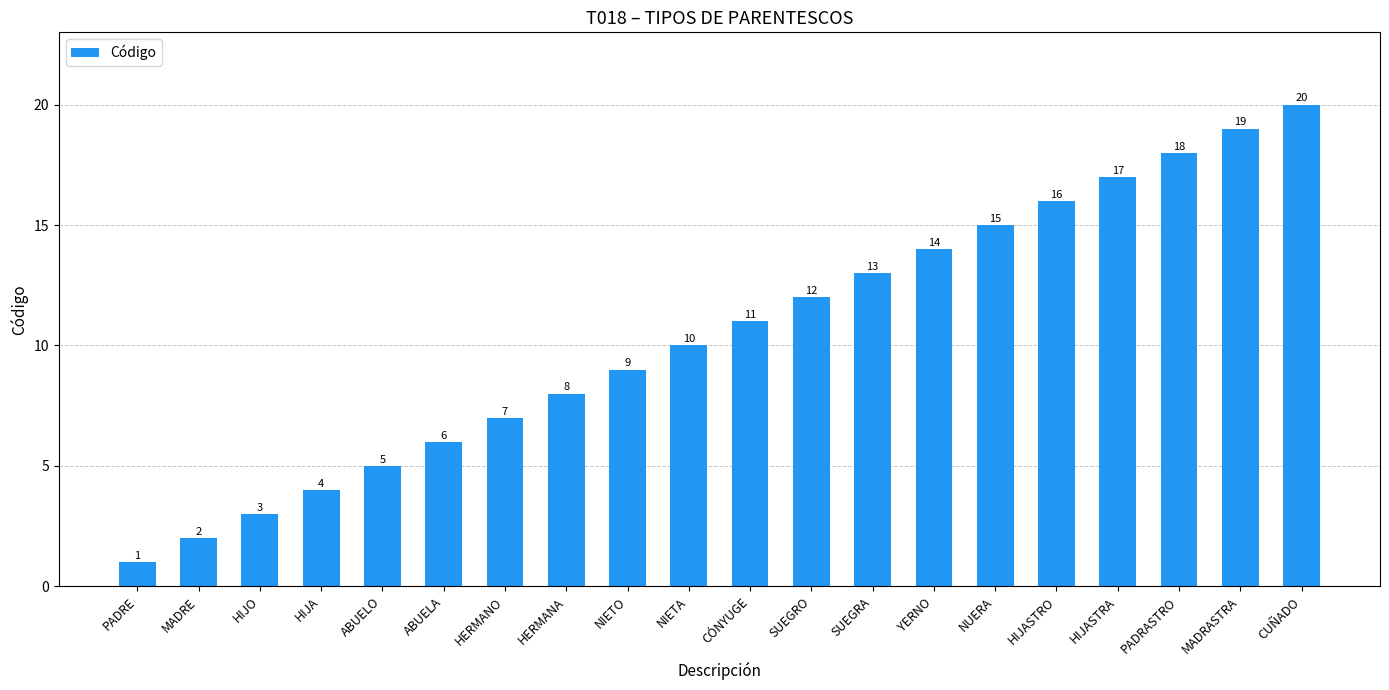

How many series are shown in this chart?

1